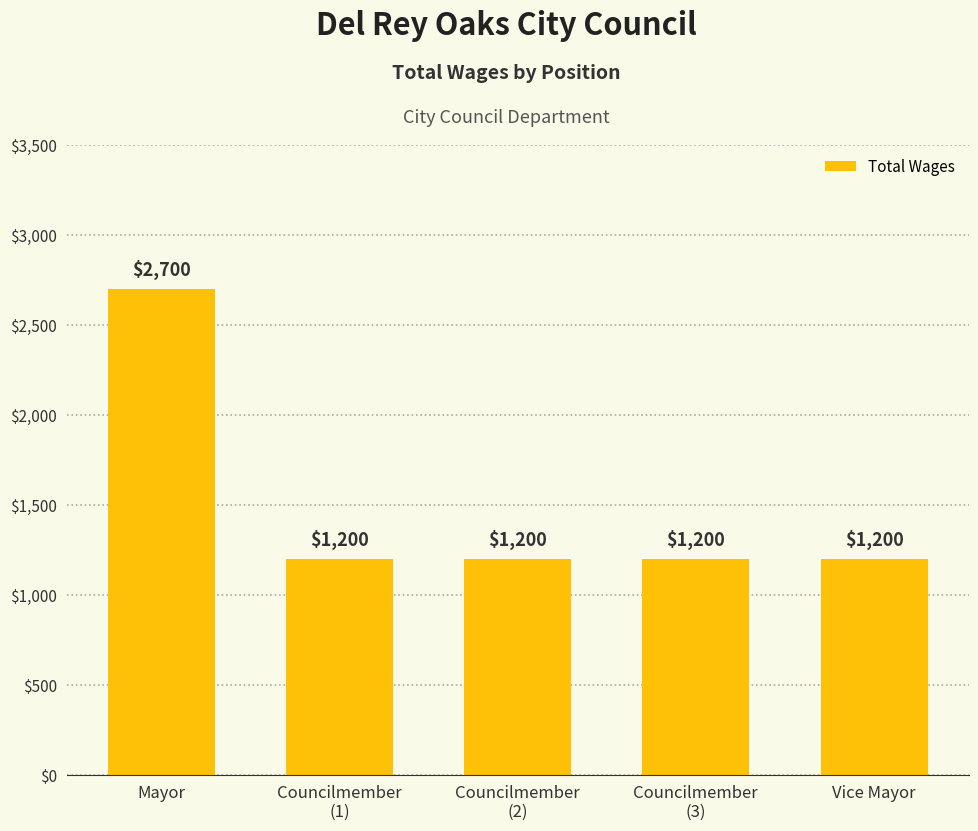

Reading left to right, transcribe all the data shown in this chart.

Mayor=2700	Councilmember
(1)=1200	Councilmember
(2)=1200	Councilmember
(3)=1200	Vice Mayor=1200